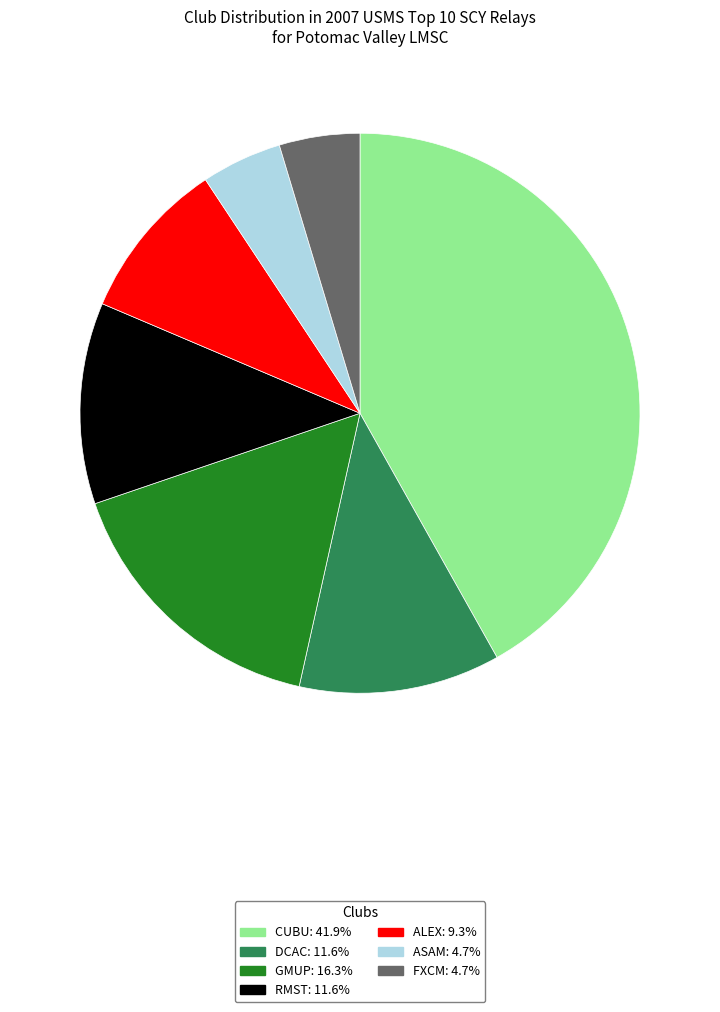

Is the sum of ALEX and DCAC greater than half?

No